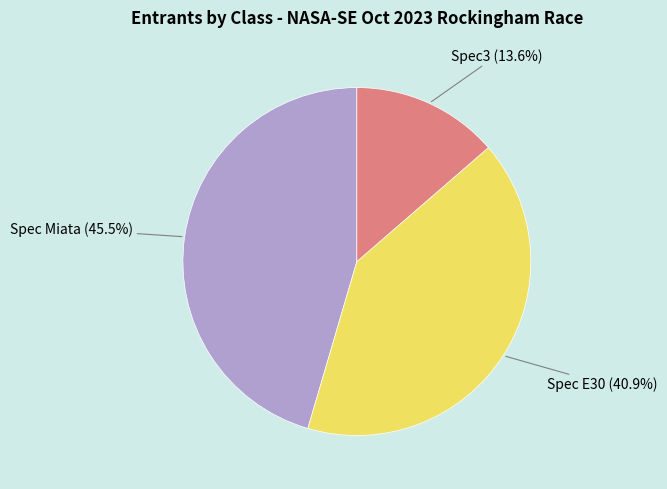

The Spec Miata slice represents 55% of the pie. True or false?

False